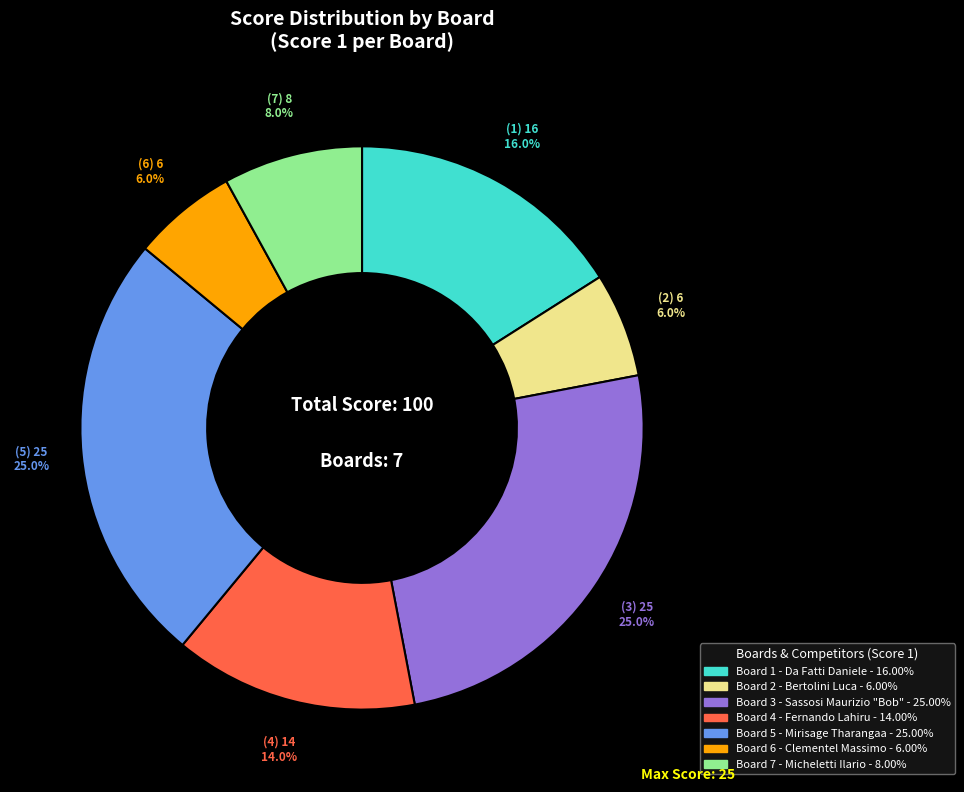

Does any single category account for the majority?

No